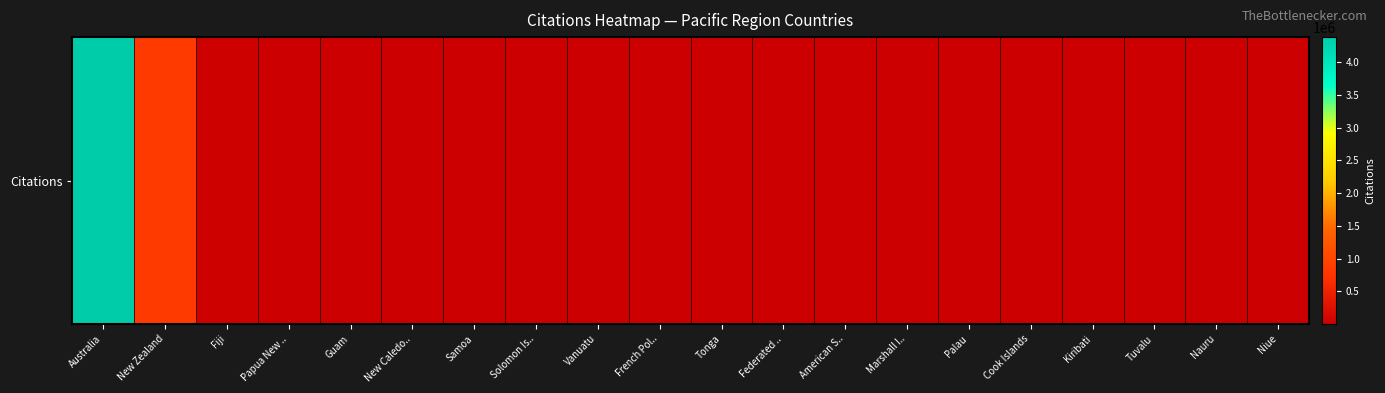

What is the difference between the second highest and minimum values?

833536